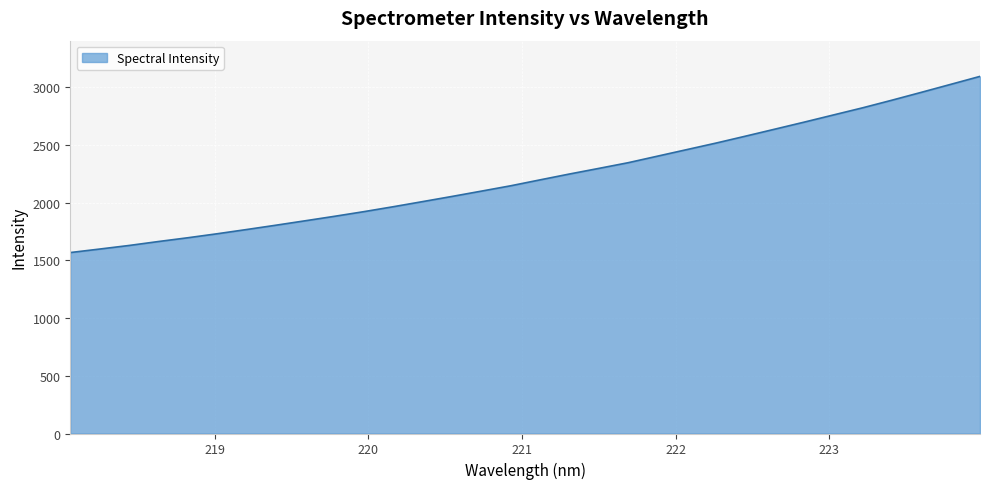

What is the greatest value displayed?

3095.4